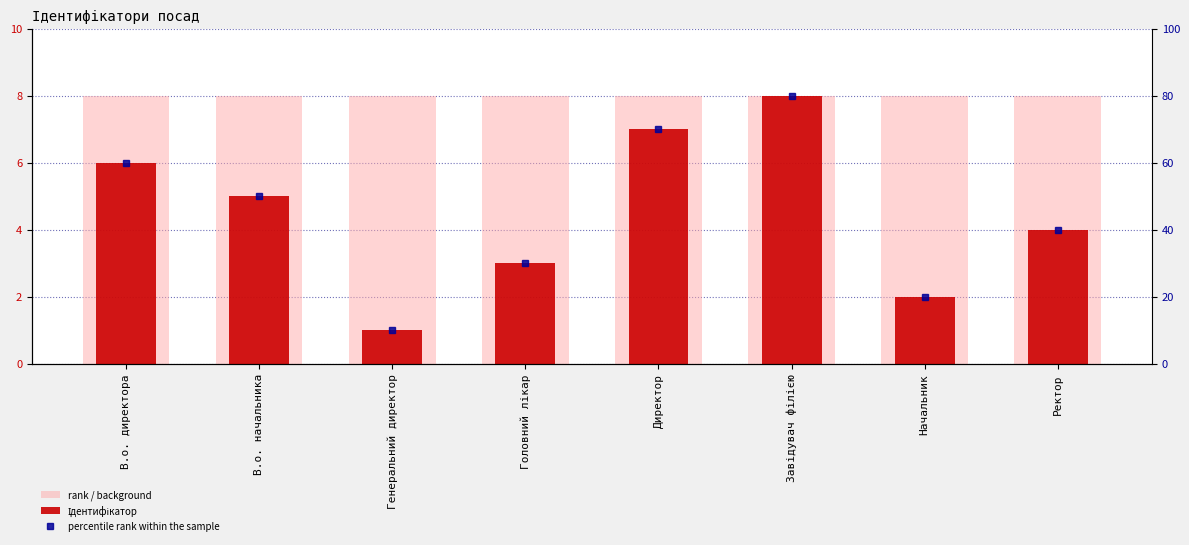

Which category has the lowest value across all series?

Генеральний директор